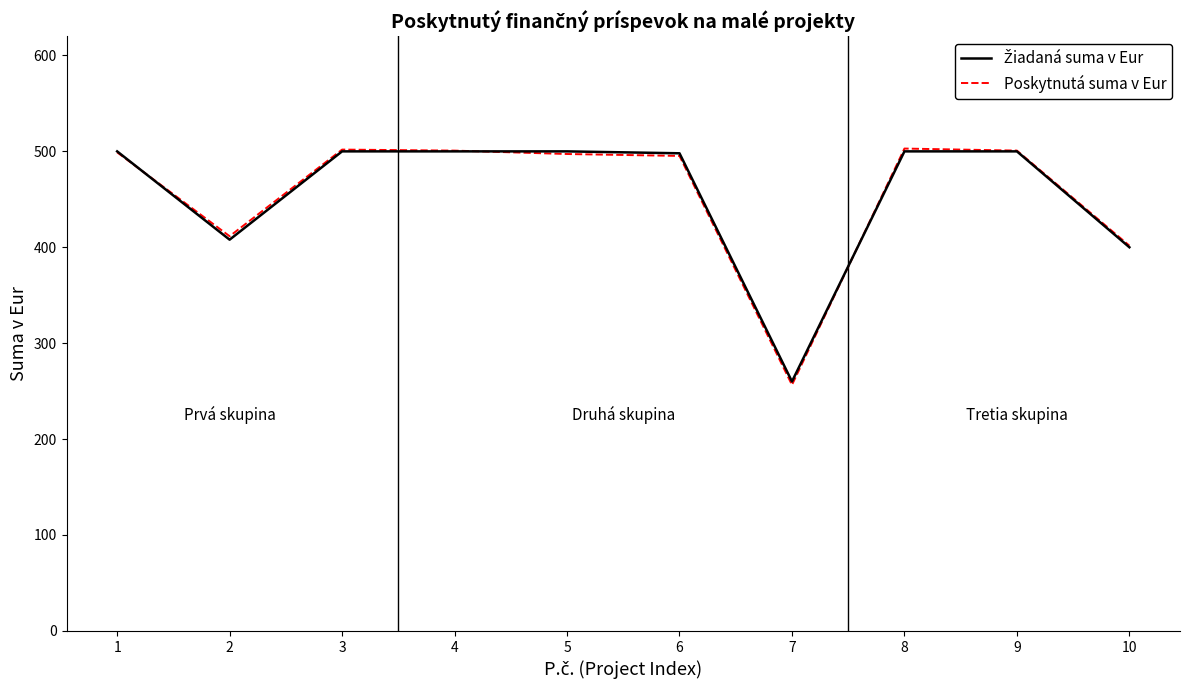

Read the Poskytnutá suma v Eur value at 8.

502.9